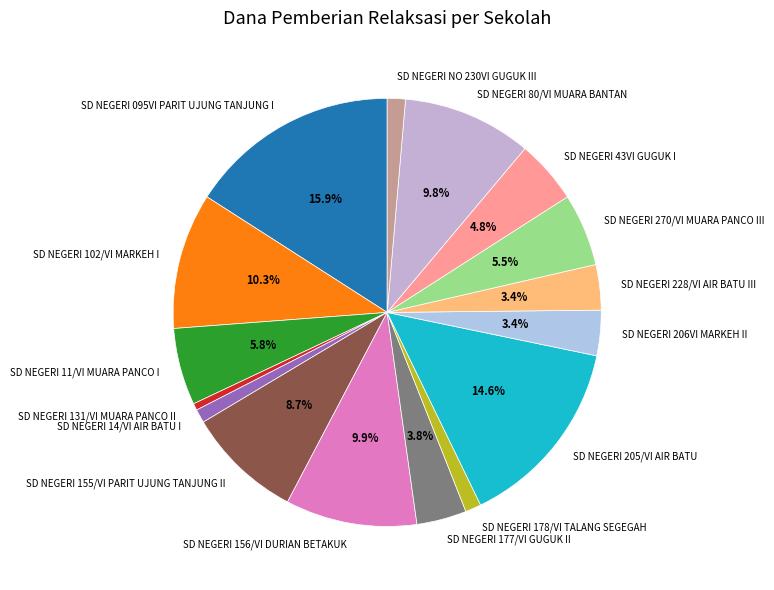

To the nearest percent, what is the combined percentage of SD NEGERI 155/VI PARIT UJUNG TANJUNG II and SD NEGERI 095VI PARIT UJUNG TANJUNG I?

25%